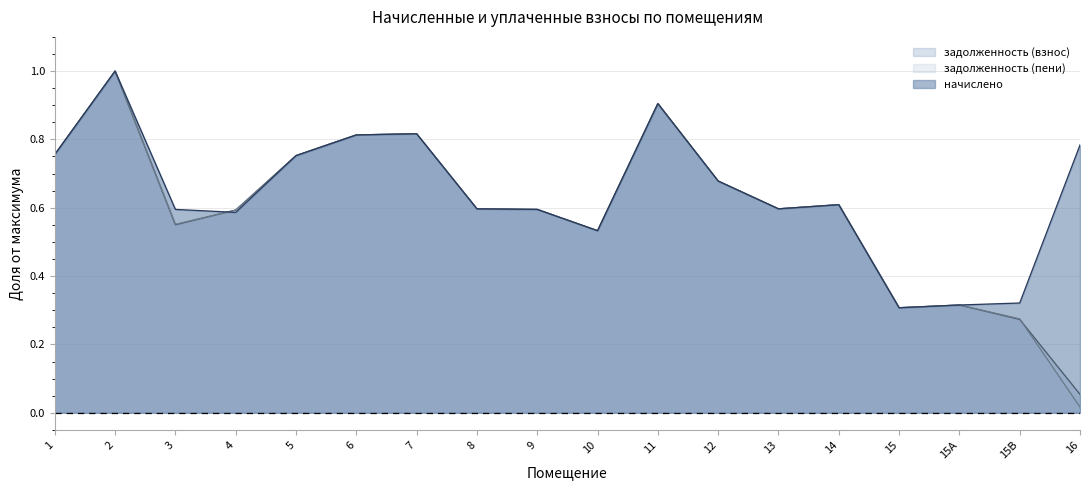

True or false: задолженность (пени) has more than 2 interior local peaks.

True